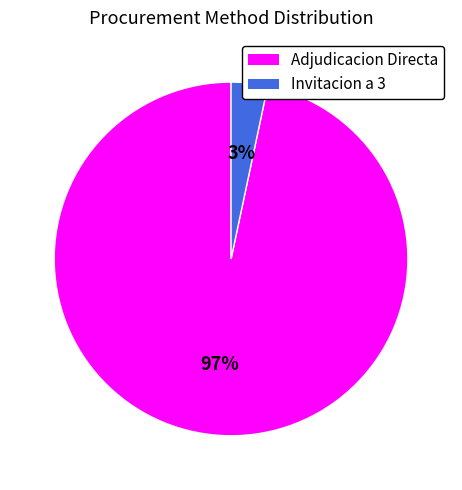

Is there any slice that represents more than half of the pie?

Yes